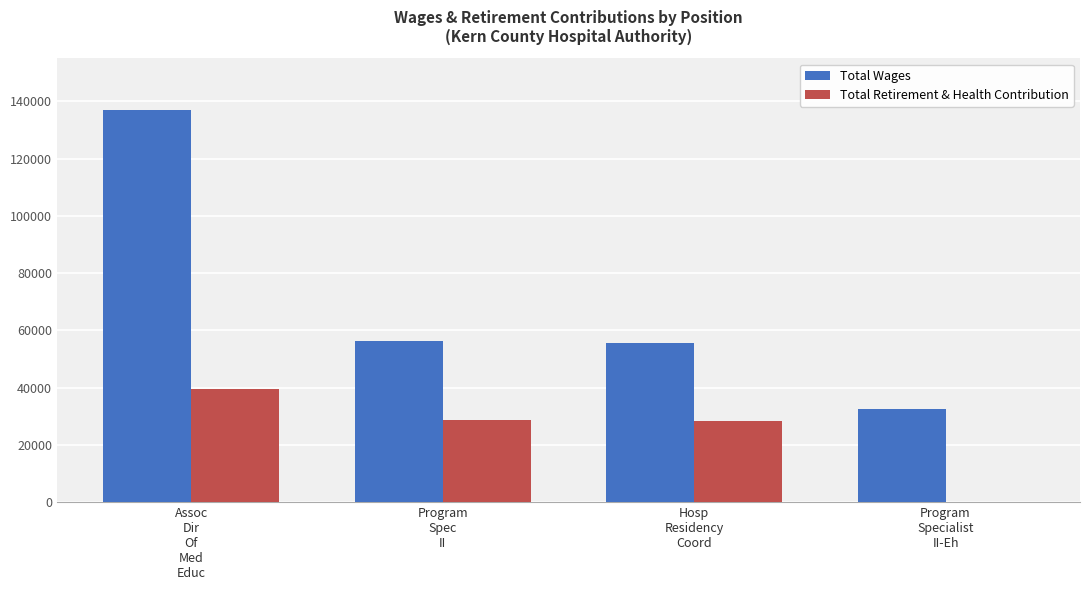

What is the greatest value displayed?

137098